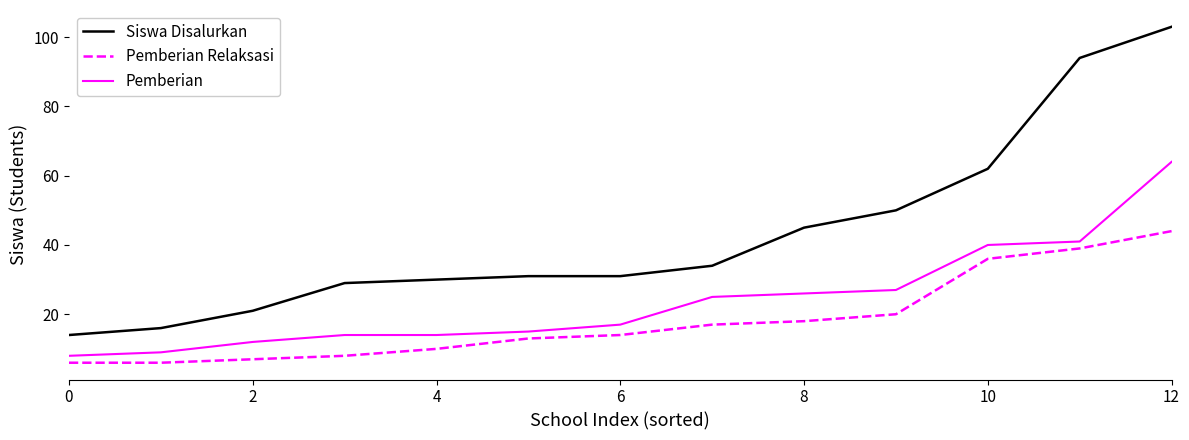

Which series has the largest total across all categories?

Siswa Disalurkan